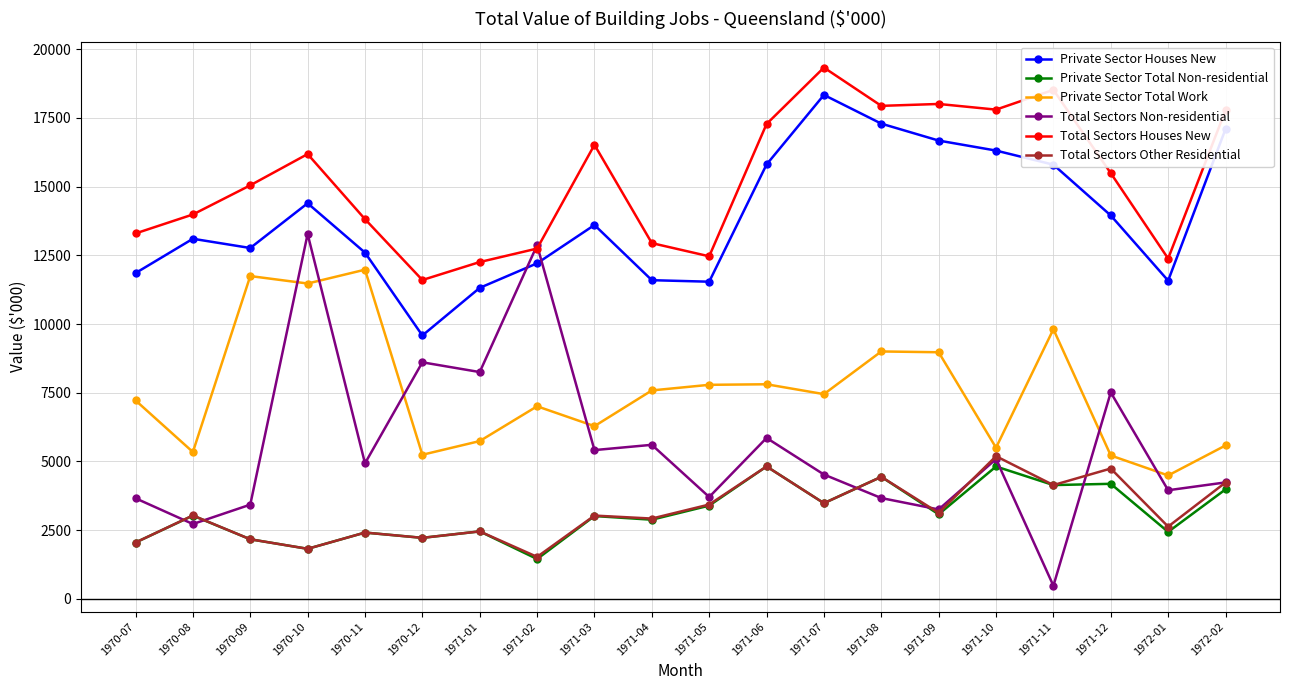

What are all the series names shown in the legend?

Private Sector Houses New, Private Sector Total Non-residential, Private Sector Total Work, Total Sectors Non-residential, Total Sectors Houses New, Total Sectors Other Residential